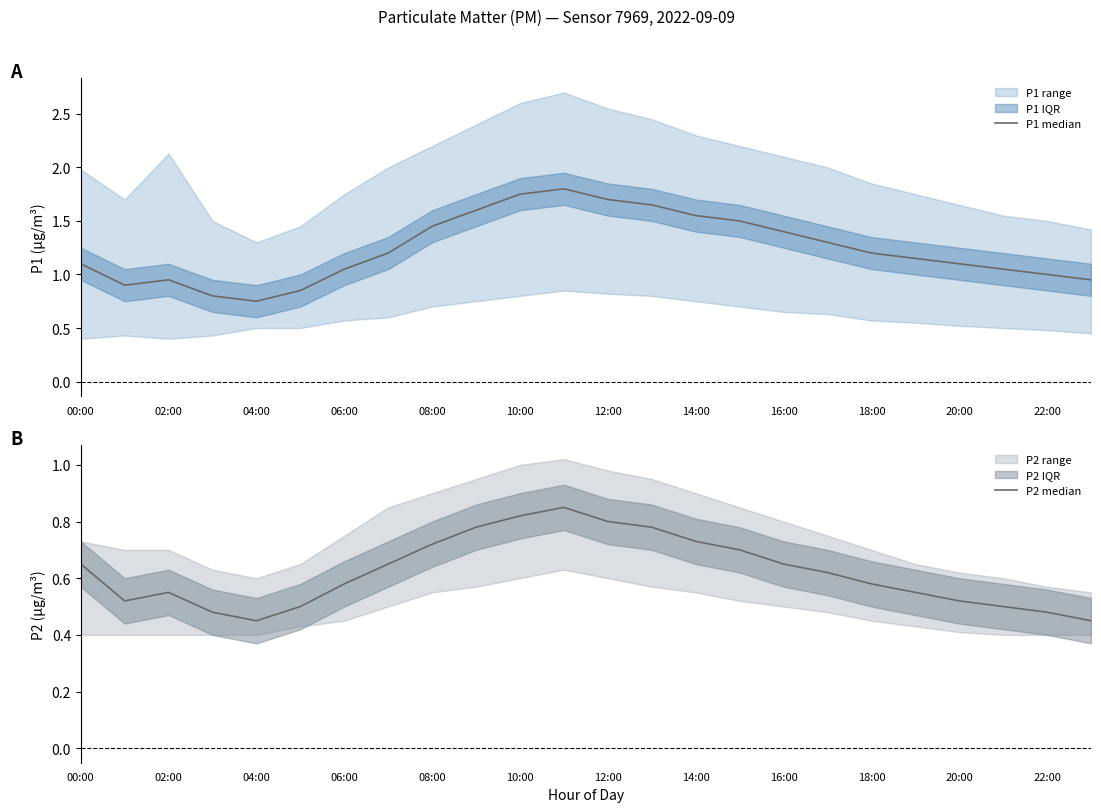

Which series has the widest spread of values?

P1 median